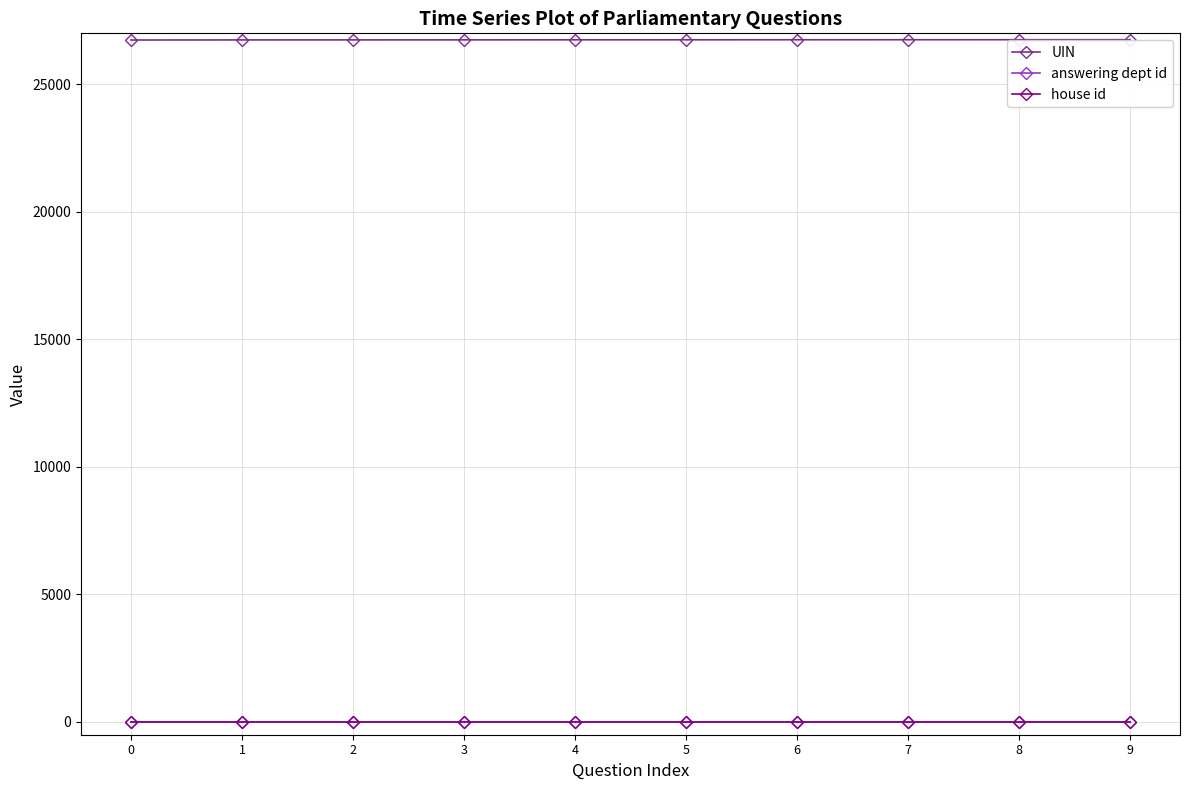

Is the value of UIN at 4 greater than the value of answering dept id at 0?

Yes